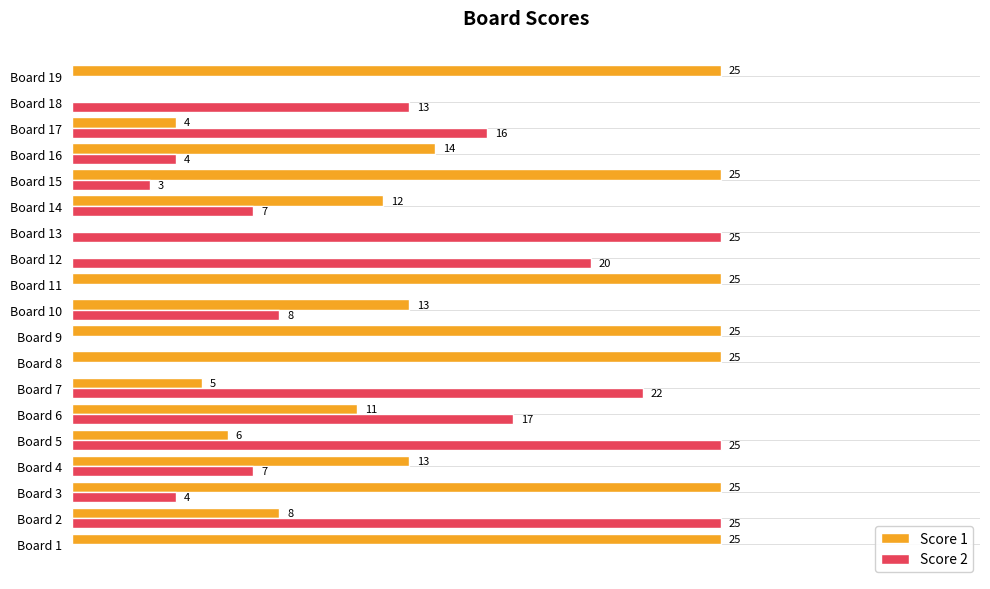

Where is Score 1 nearest to the value 12?

Board 14